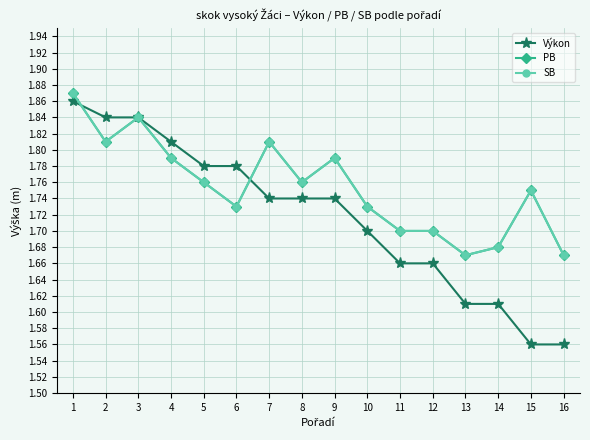

True or false: SB has a value of 1.7 at 12.

True